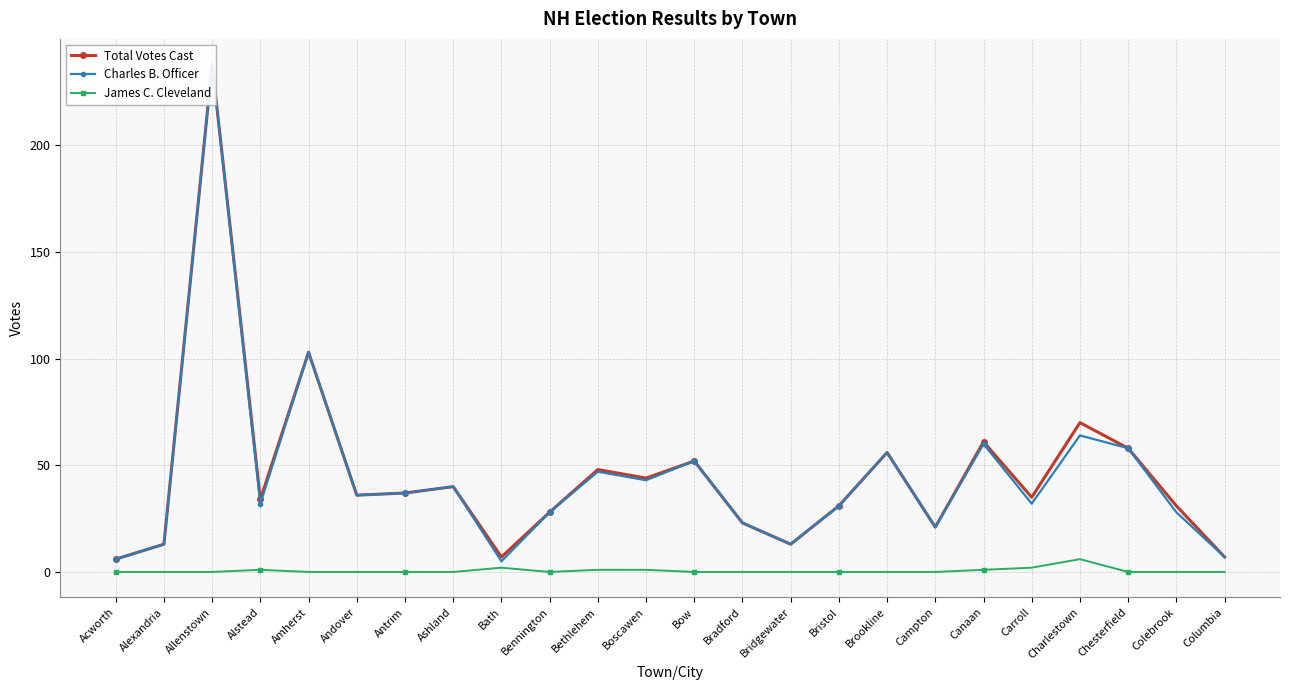

At which label does Total Votes Cast first exceed 36?

Allenstown